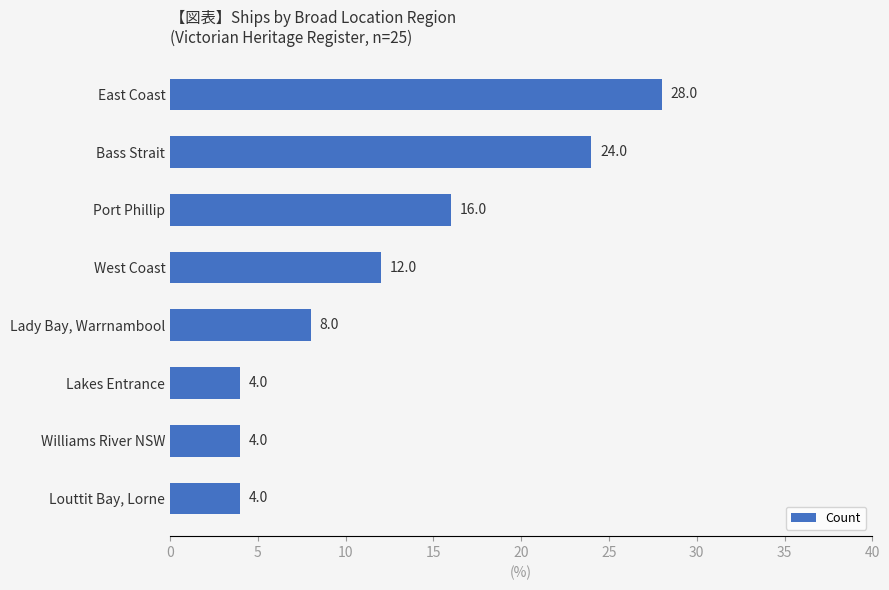

Where is the data nearest to the value 16?

Port Phillip